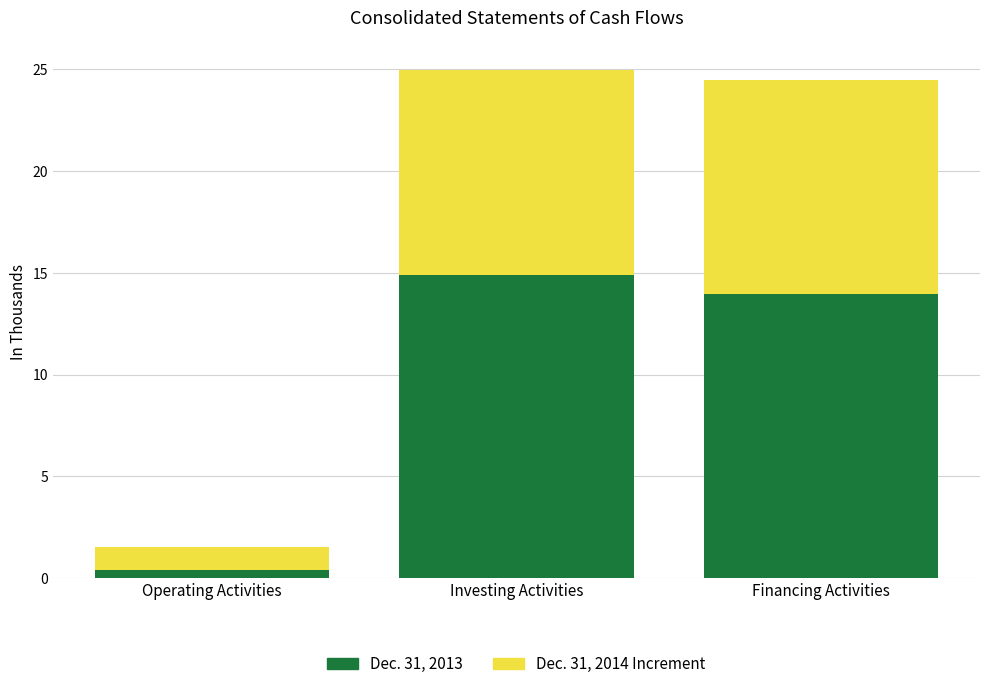

What is the total value across all series at Investing Activities?

25.0